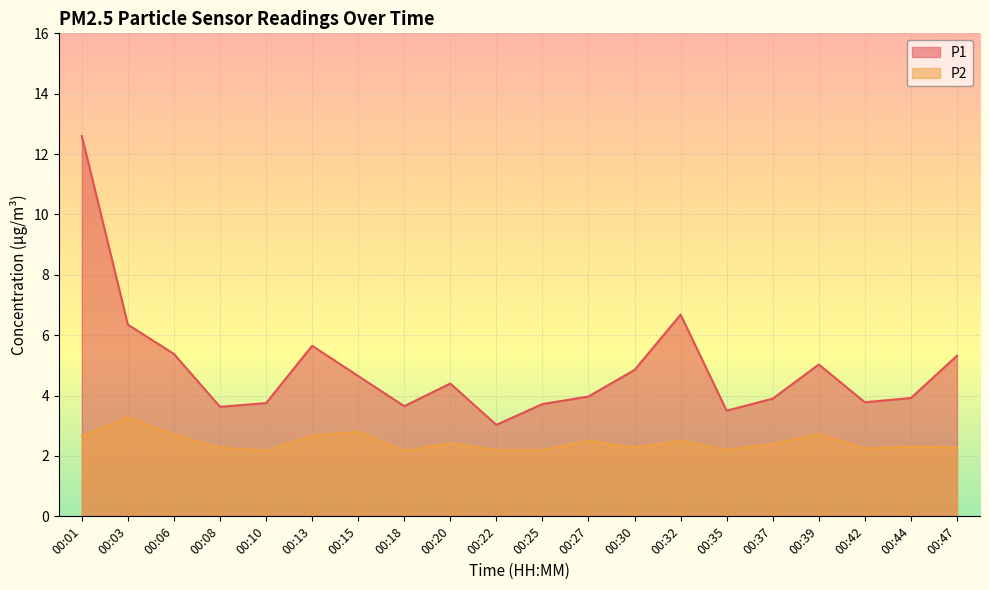

Rank the categories by P2 value from highest to lowest.

00:03, 00:15, 00:39, 00:06, 00:13, 00:01, 00:27, 00:32, 00:20, 00:37, 00:44, 00:08, 00:30, 00:47, 00:42, 00:22, 00:25, 00:35, 00:10, 00:18